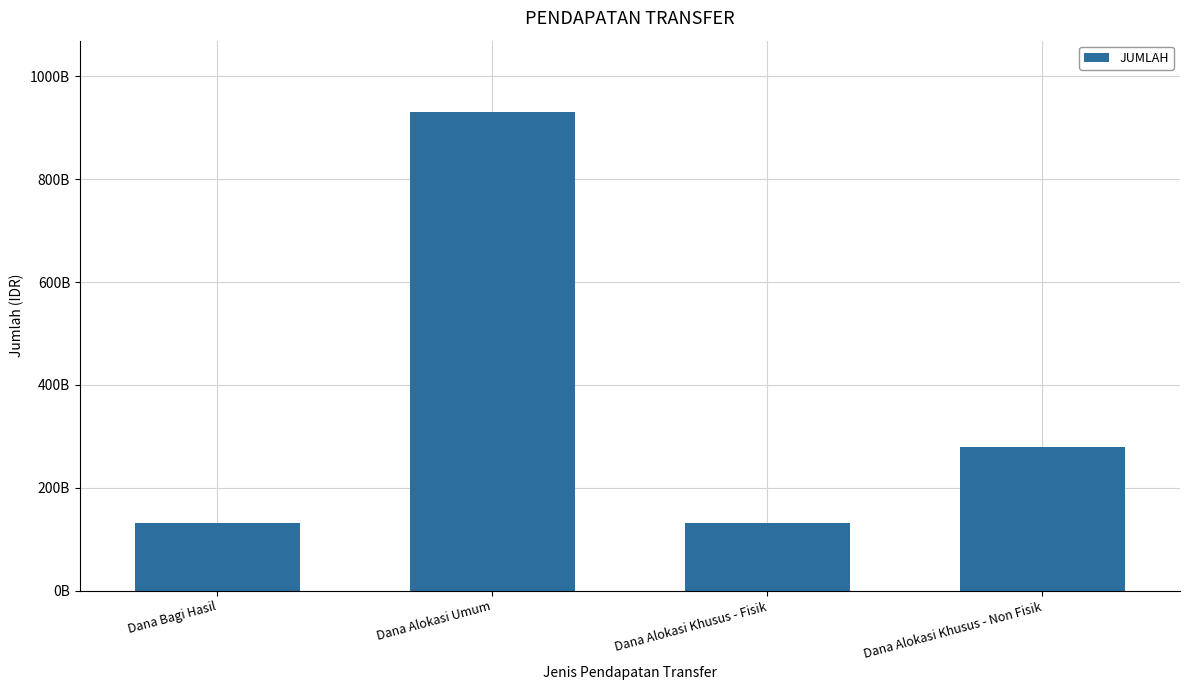

Does the chart contain any negative values?

No